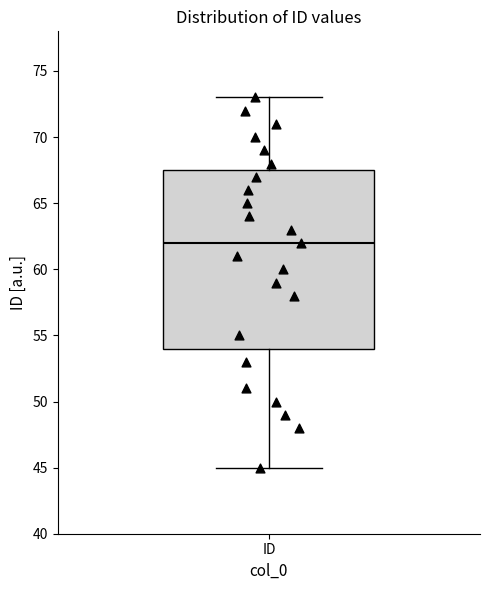

Transcribe this box plot: give where the median line is, the range the box spans, and where the two whiskers end, as read against the y-axis. The values are not printed on the chart, so give them approximately, as read against the axis.

median 62.0, box 54.0 to 67.5, whiskers 45.0 to 73.0